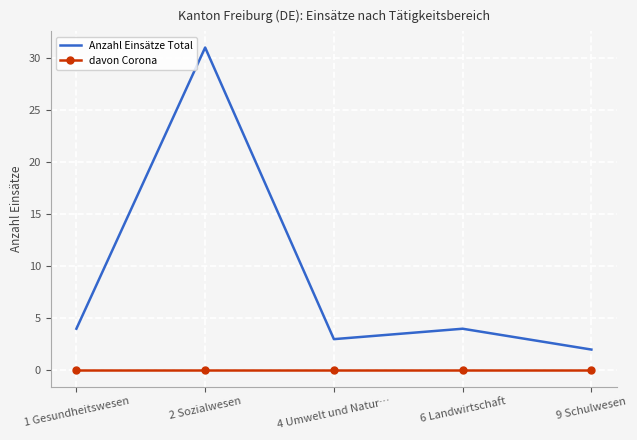

Reading right to left, extract all data points from this chart.

Anzahl Einsätze Total: 2	4	3	31	4
davon Corona: 0	0	0	0	0